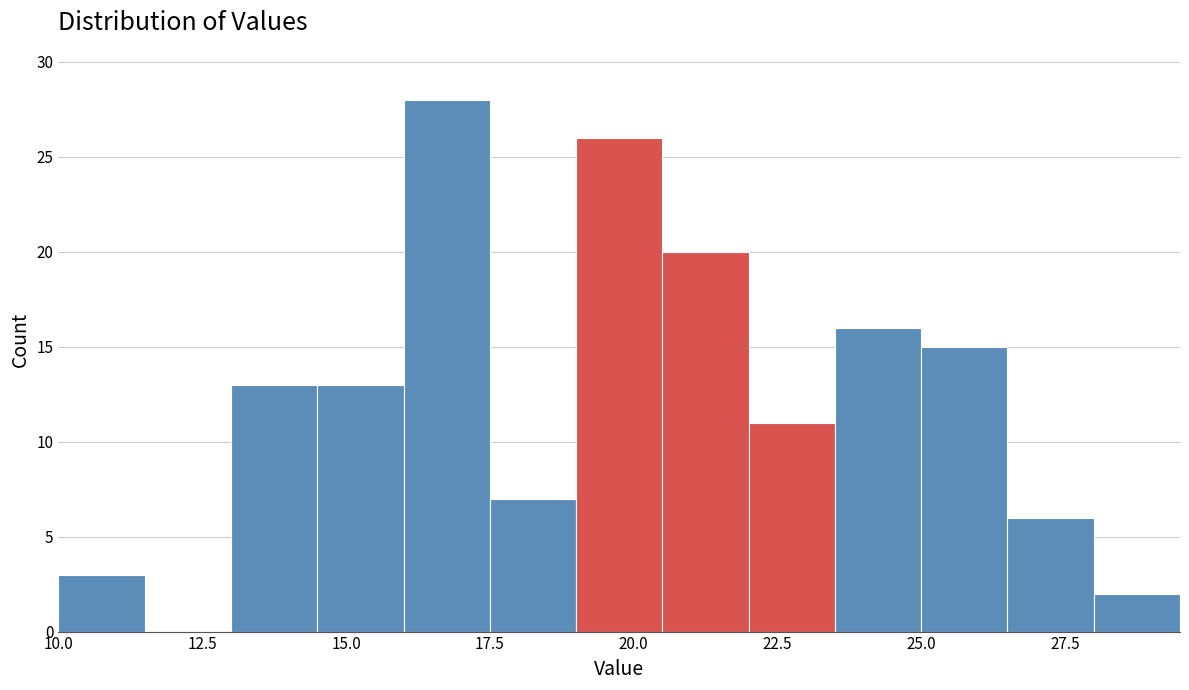

Around what value on the x-axis is the tallest bar? Give the approximate position of its centre, as read against the axis.

17.0